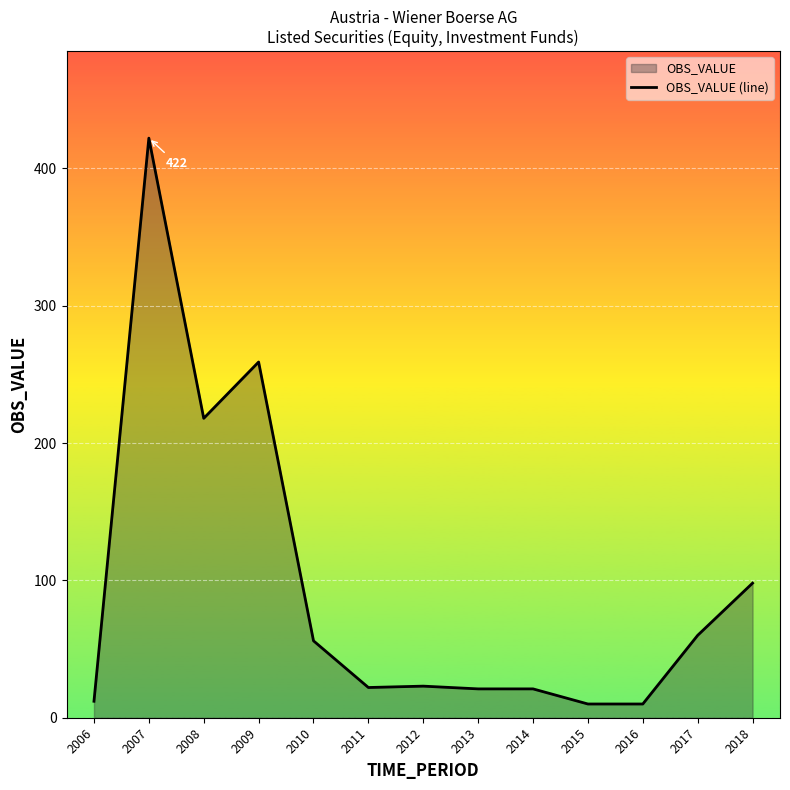

What is the sum of the values at 2006 and 2015?

22